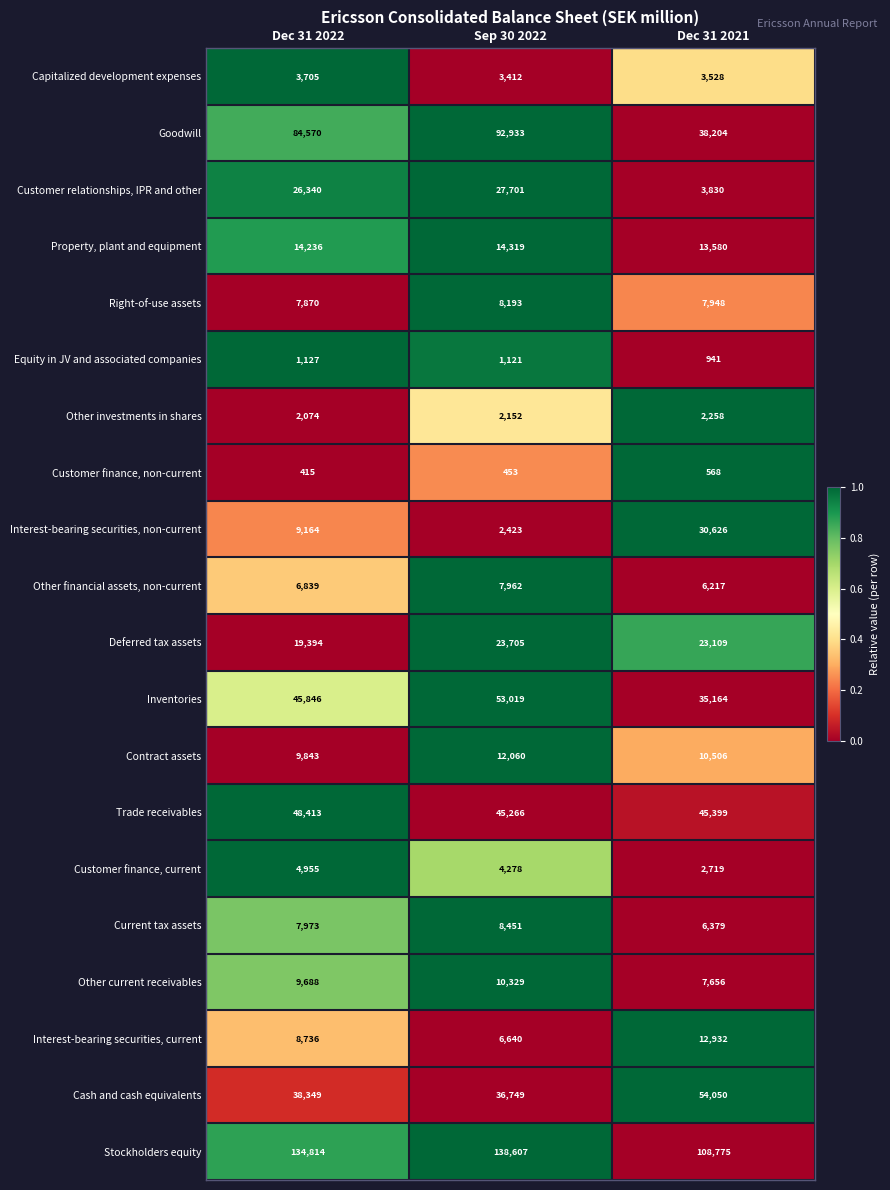

At which category is the sum across all series the highest?

Sep 30 2022